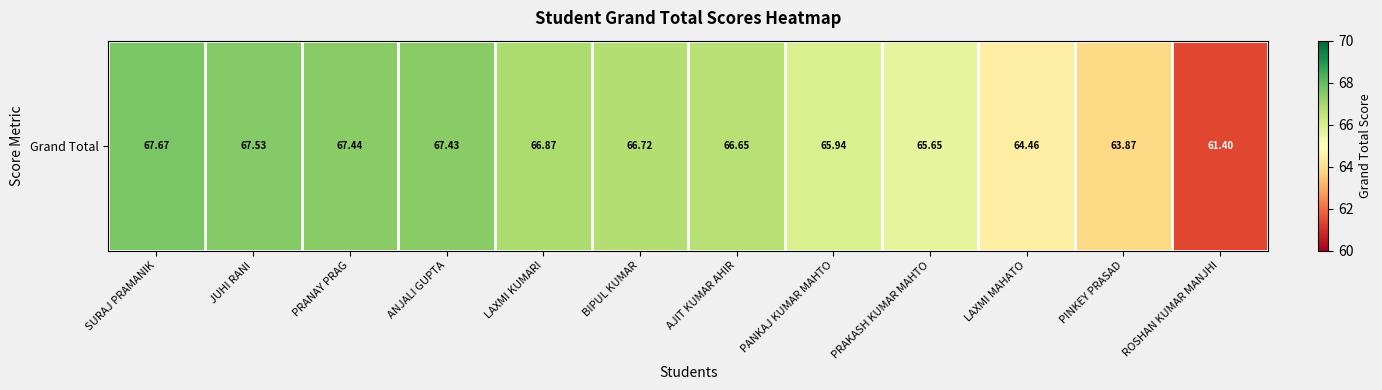

True or false: the data shows 66.7 at BIPUL KUMAR.

True